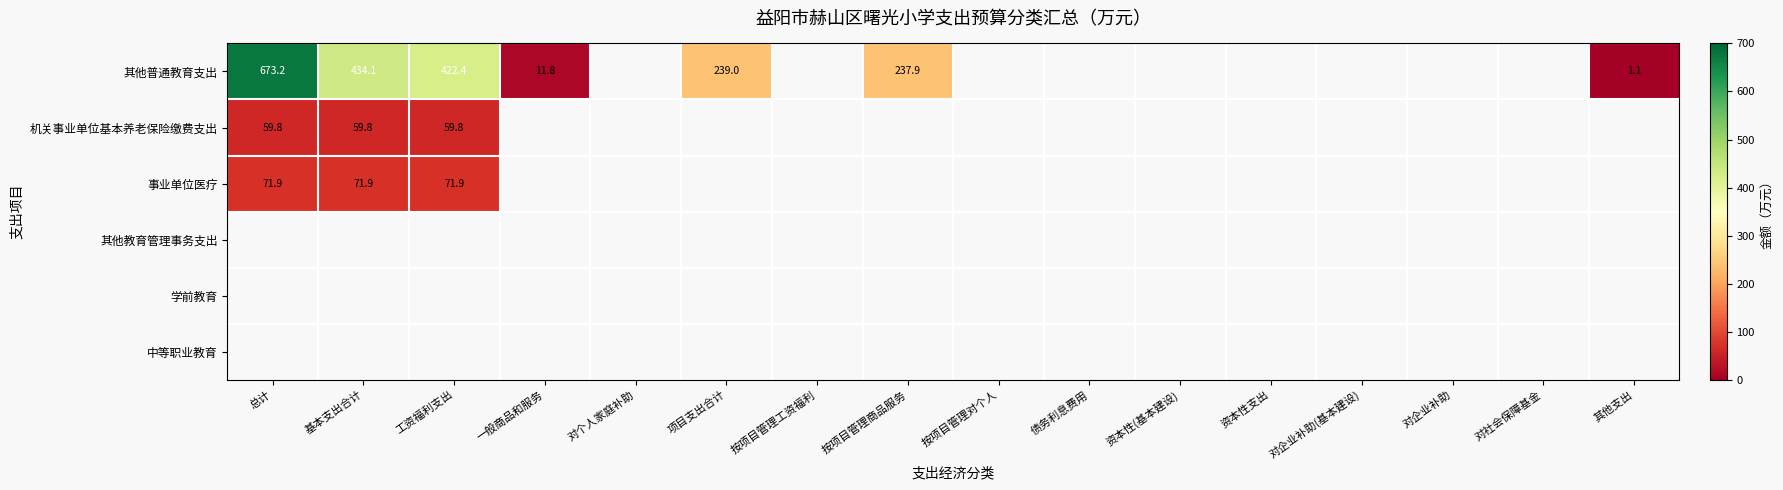

At how many categories does at least one series exceed 16?

5